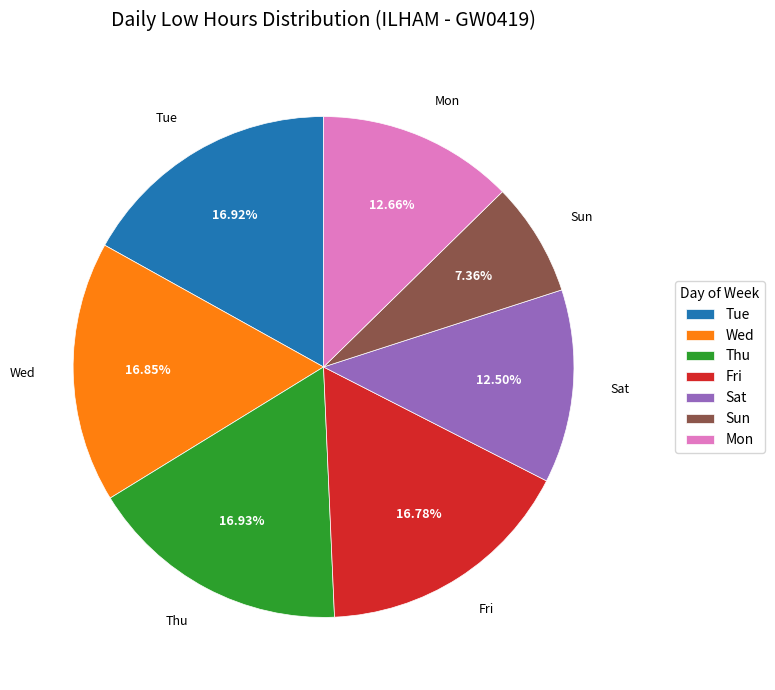

Does any single category account for the majority?

No